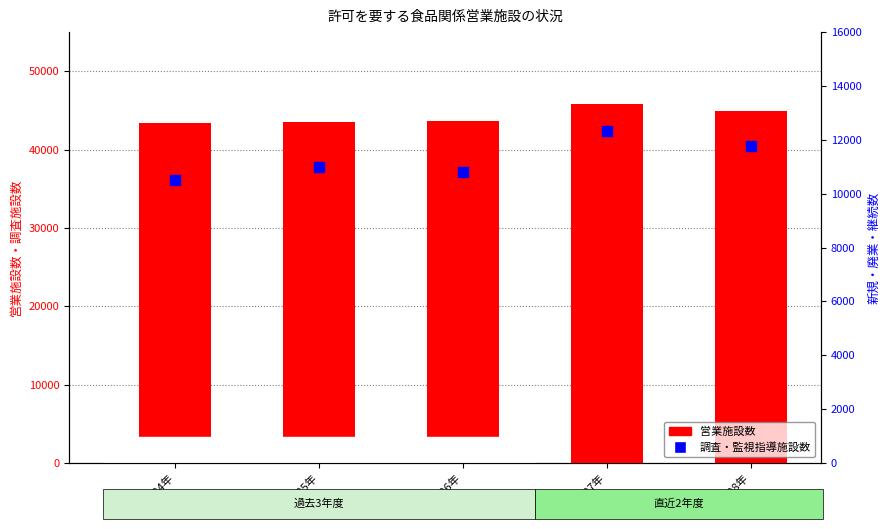

Is the value of 調査・監視指導施設数 at 平成24年 greater than the value of 営業施設数 at 平成24年?

No